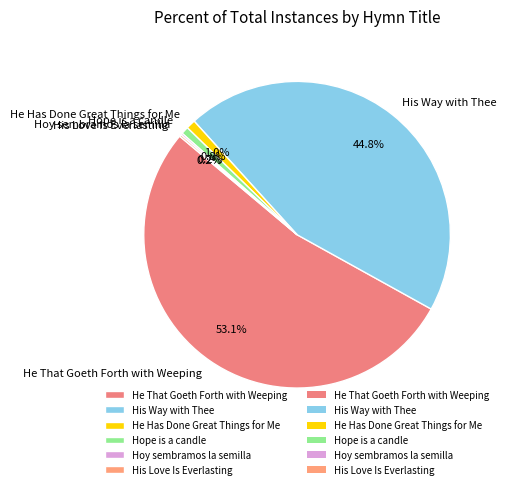

Which slice is the largest?

He That Goeth Forth with Weeping